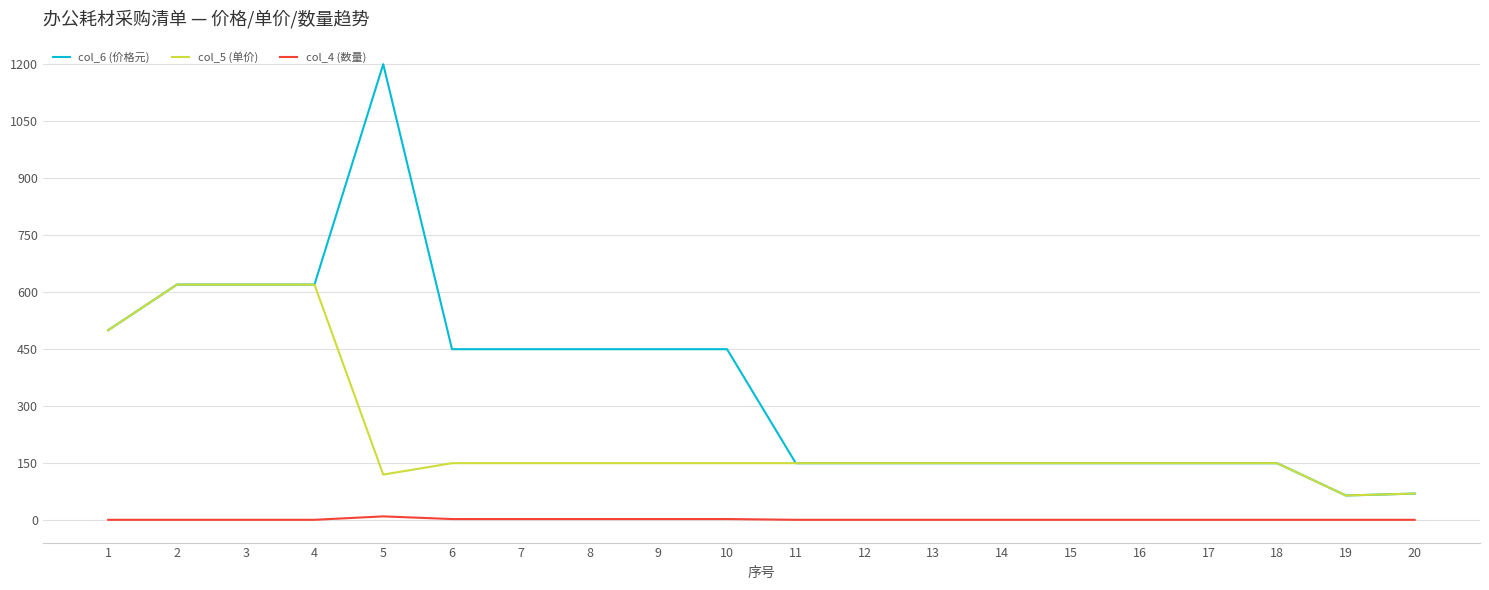

The value of col_6 (价格元) at 3 is 864. True or false?

False